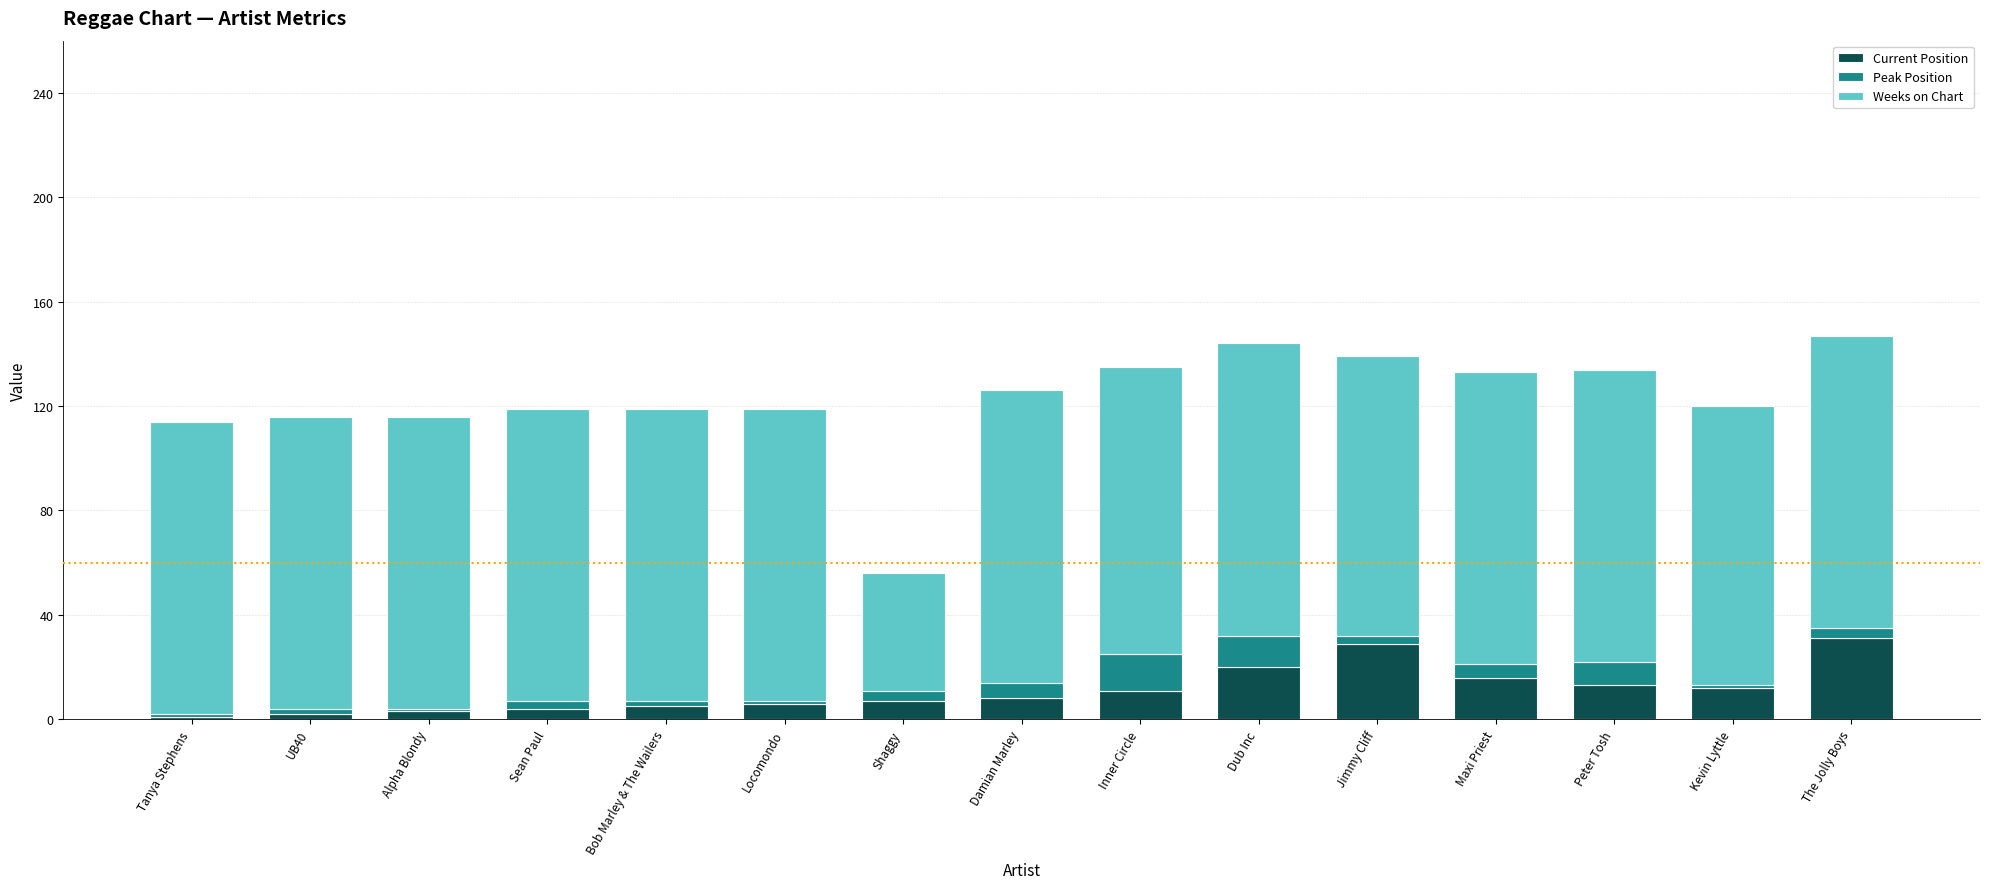

Is it true that Current Position equals 7 at Shaggy?

True